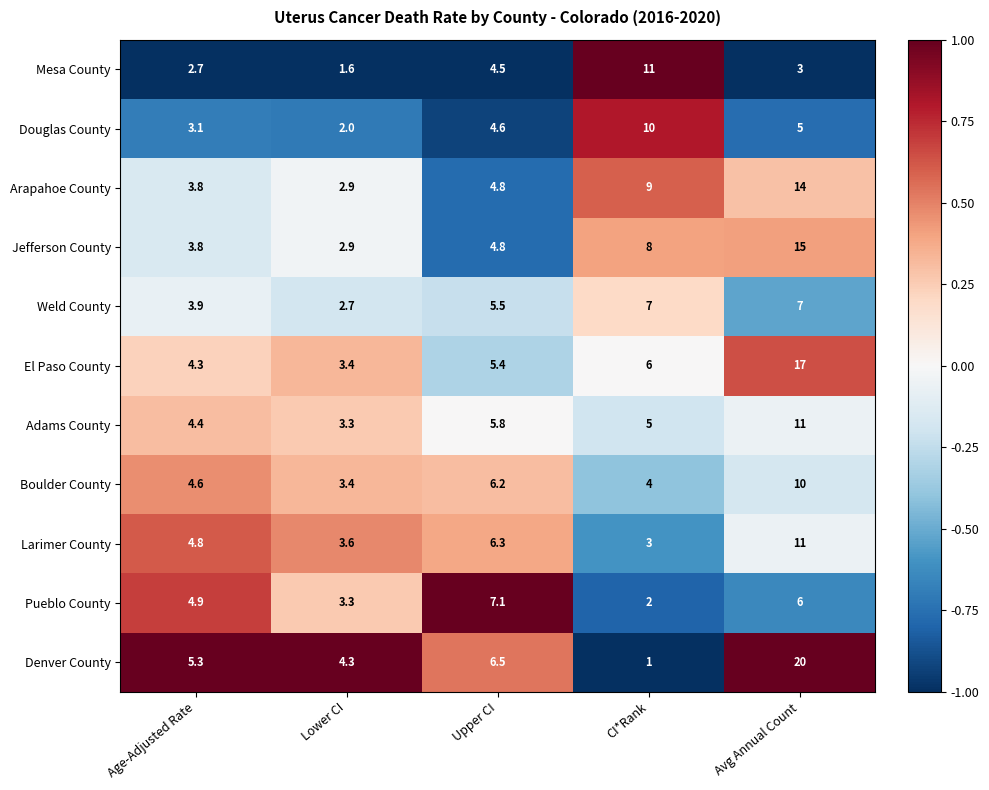

The value of Weld County at Age-Adjusted Rate is 1.1. True or false?

False